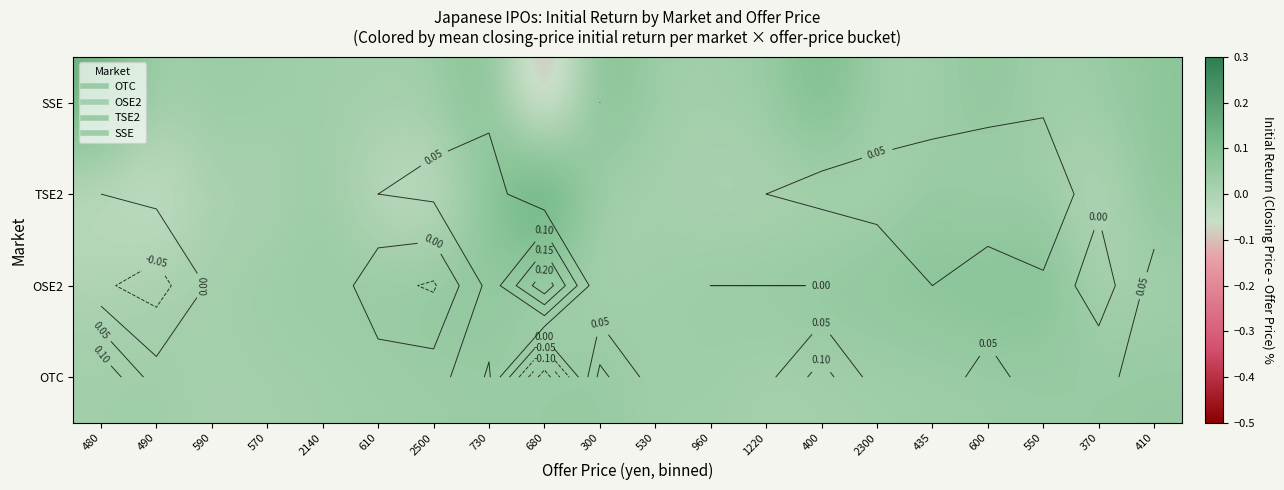

The value of OTC at 400 is 0.0. True or false?

False